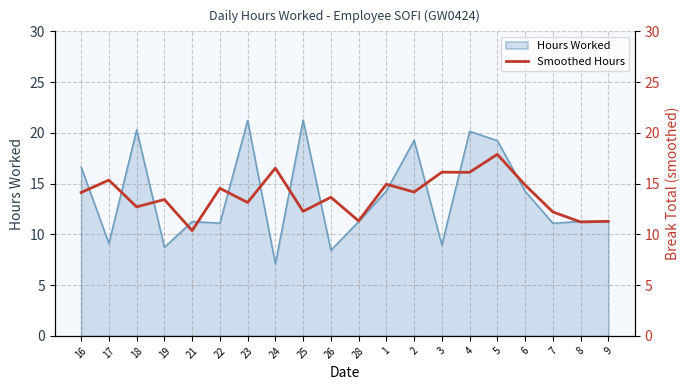

What is the lowest value of the Hours Worked series?

7.1